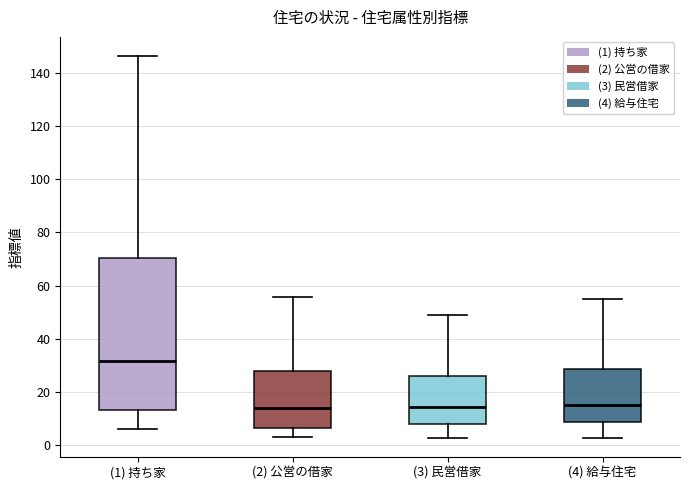

Reading left to right, transcribe this box plot: for each box, give where its median line is, the range the box spans, and where its two whiskers end, as read against the y-axis. The values are not printed on the chart, so give them approximately, as read against the axis.

(1) 持ち家: median 32, box 14 to 70, whiskers 6 to 146
(2) 公営の借家: median 14, box 6 to 28, whiskers 4 to 56
(3) 民営借家: median 14, box 8 to 26, whiskers 2 to 48
(4) 給与住宅: median 16, box 8 to 28, whiskers 2 to 54